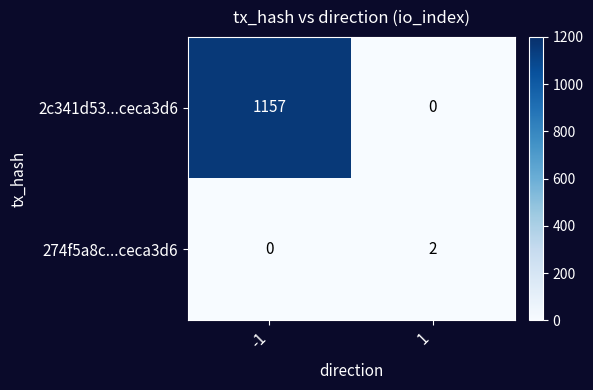

Reading left to right, what are all the values shown in this chart?

2c341d53...ceca3d6: 1157	0
274f5a8c...ceca3d6: 0	2